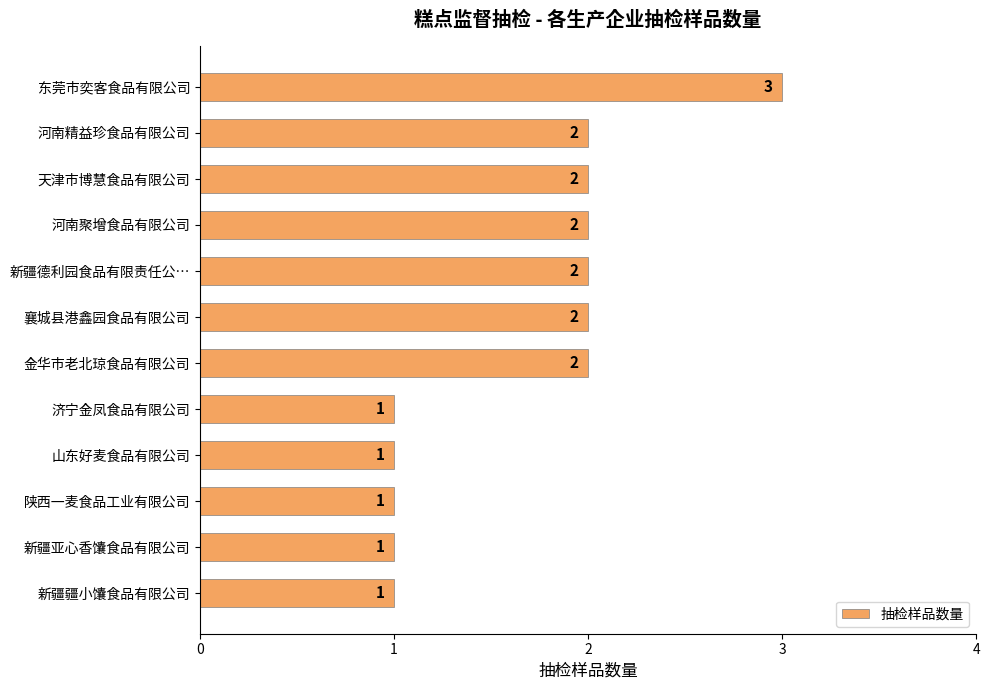

Between 山东好麦食品有限公司 and 河南聚增食品有限公司, which is larger?

河南聚增食品有限公司